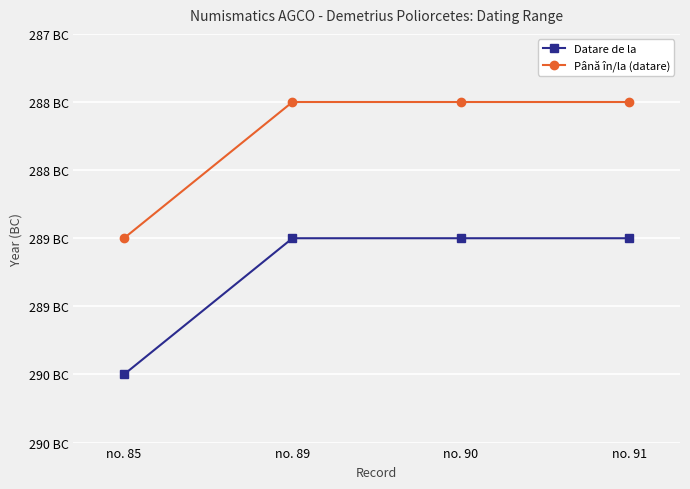

List the series in order of their overall mean, lowest first.

Datare de la, Până în/la (datare)